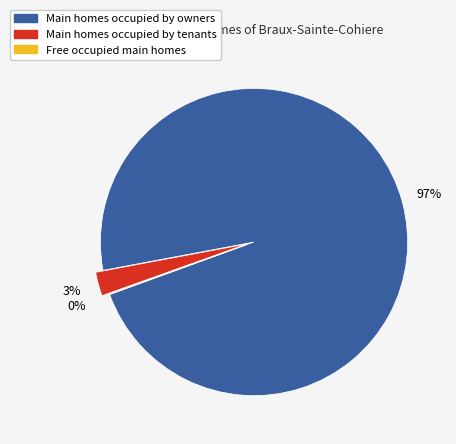

Which slice is the largest?

Main homes occupied by owners